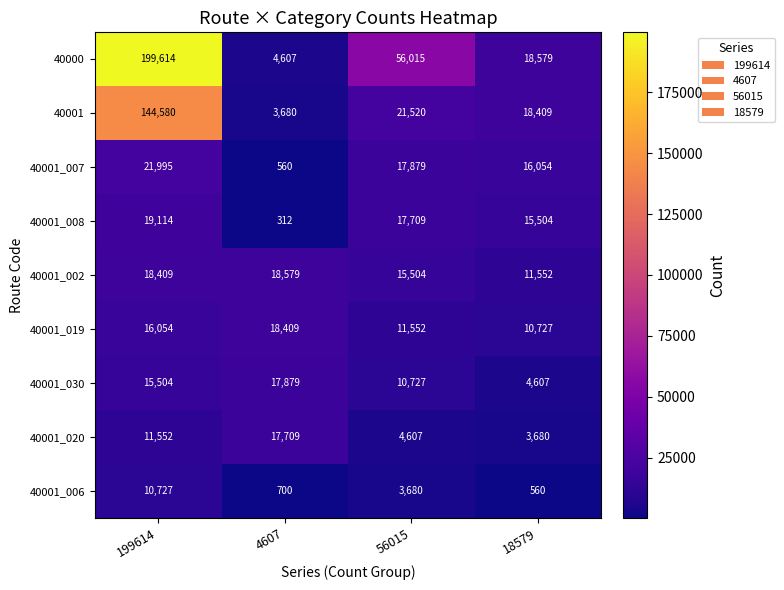

At which category does the chart reach its minimum across all series?

4607